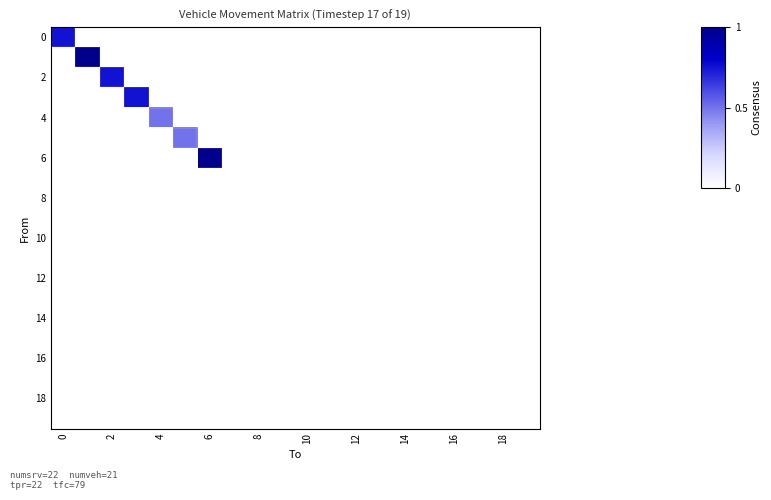

What is the greatest value displayed?

1.0